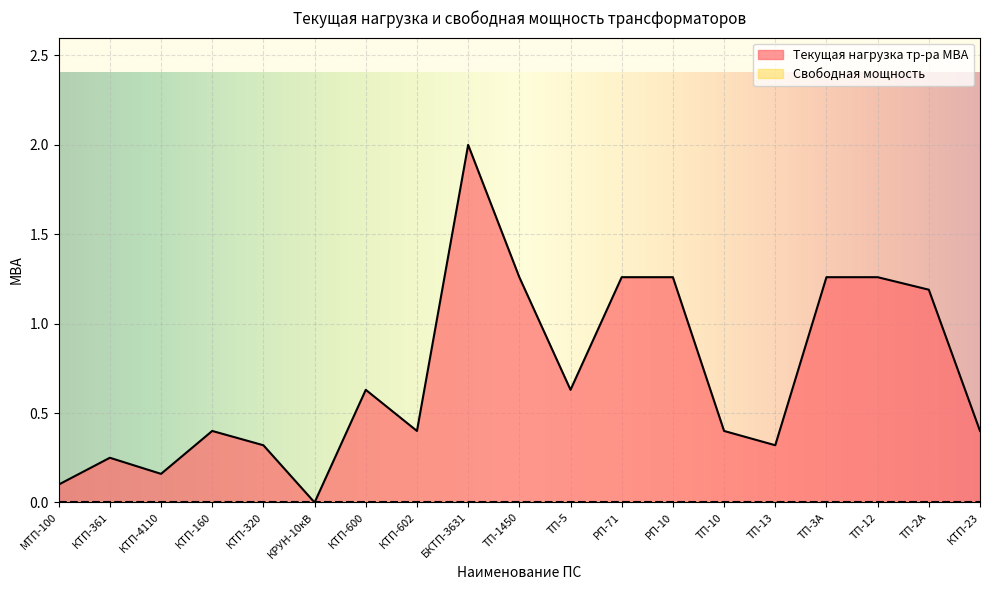

How many lines are shown in the chart?

2